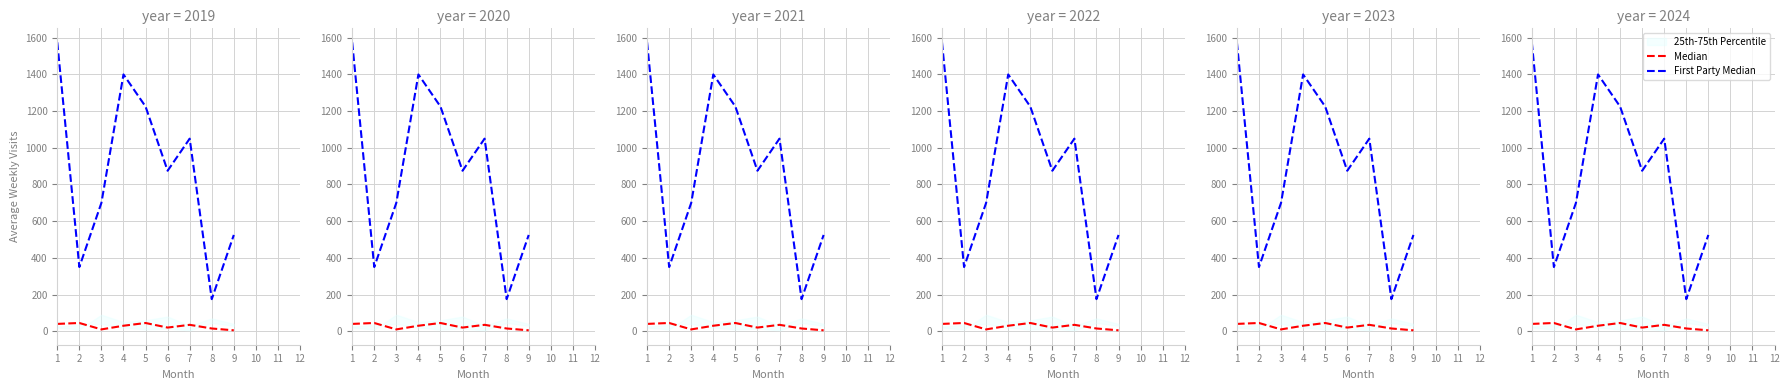

Between 1 and 9, which is larger?

1